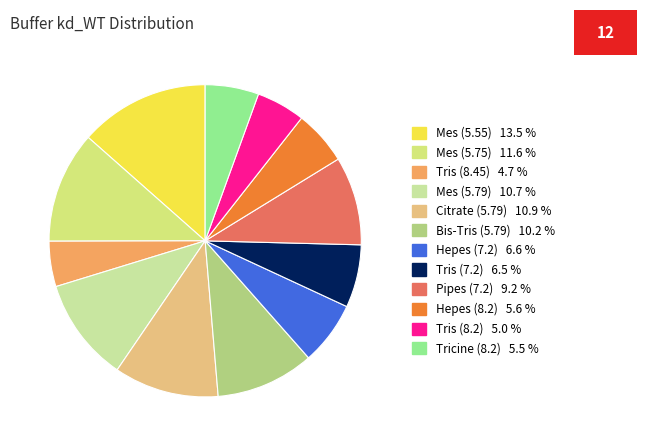

What is the smallest slice in the pie chart?

Tris (8.45)